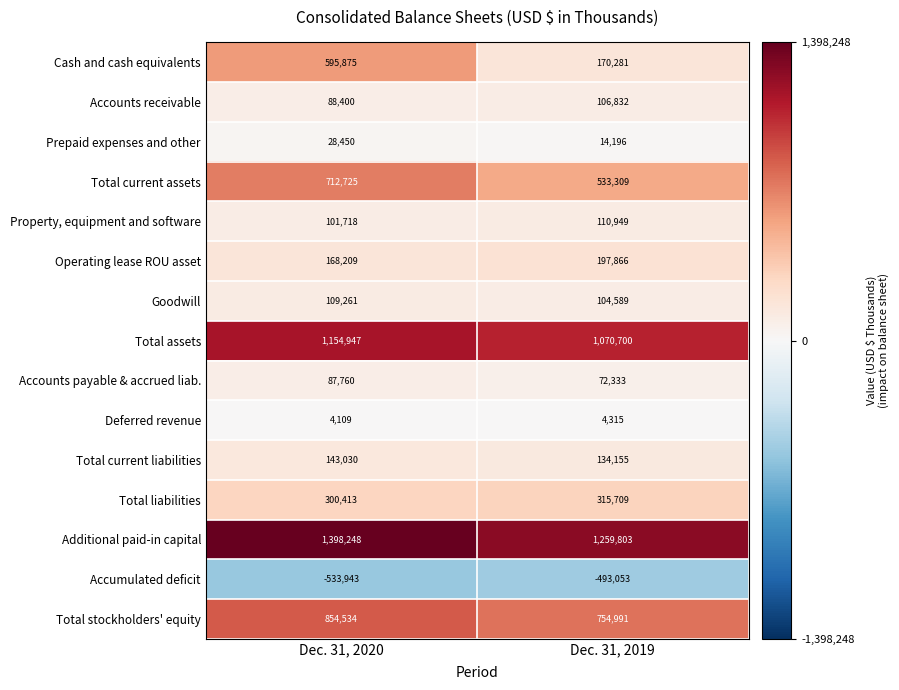

What is the difference between the highest and lowest values at Dec. 31, 2020?

1932191